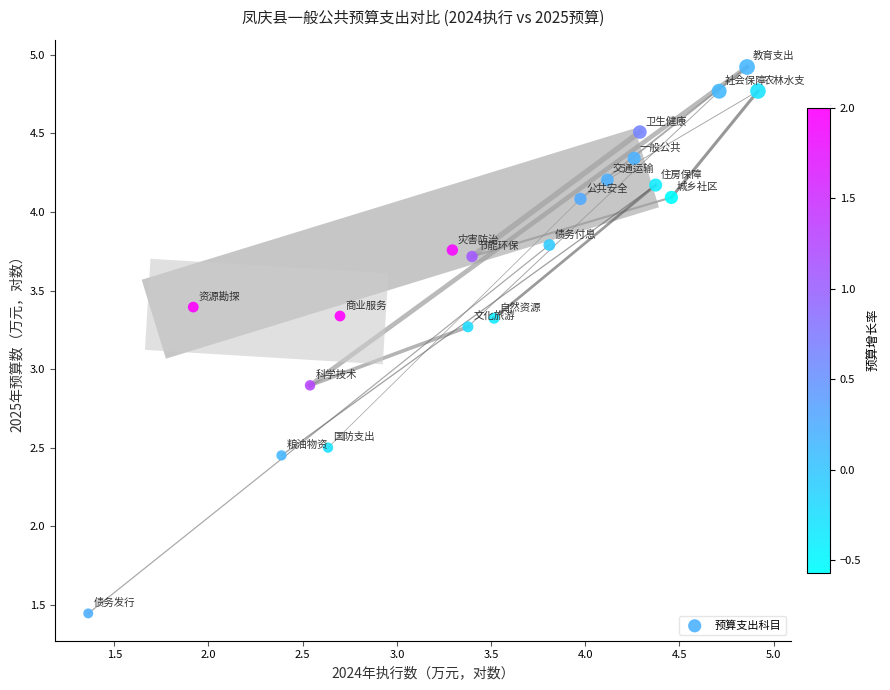

What Y value in the scatter plot is closest to 3?

2.9